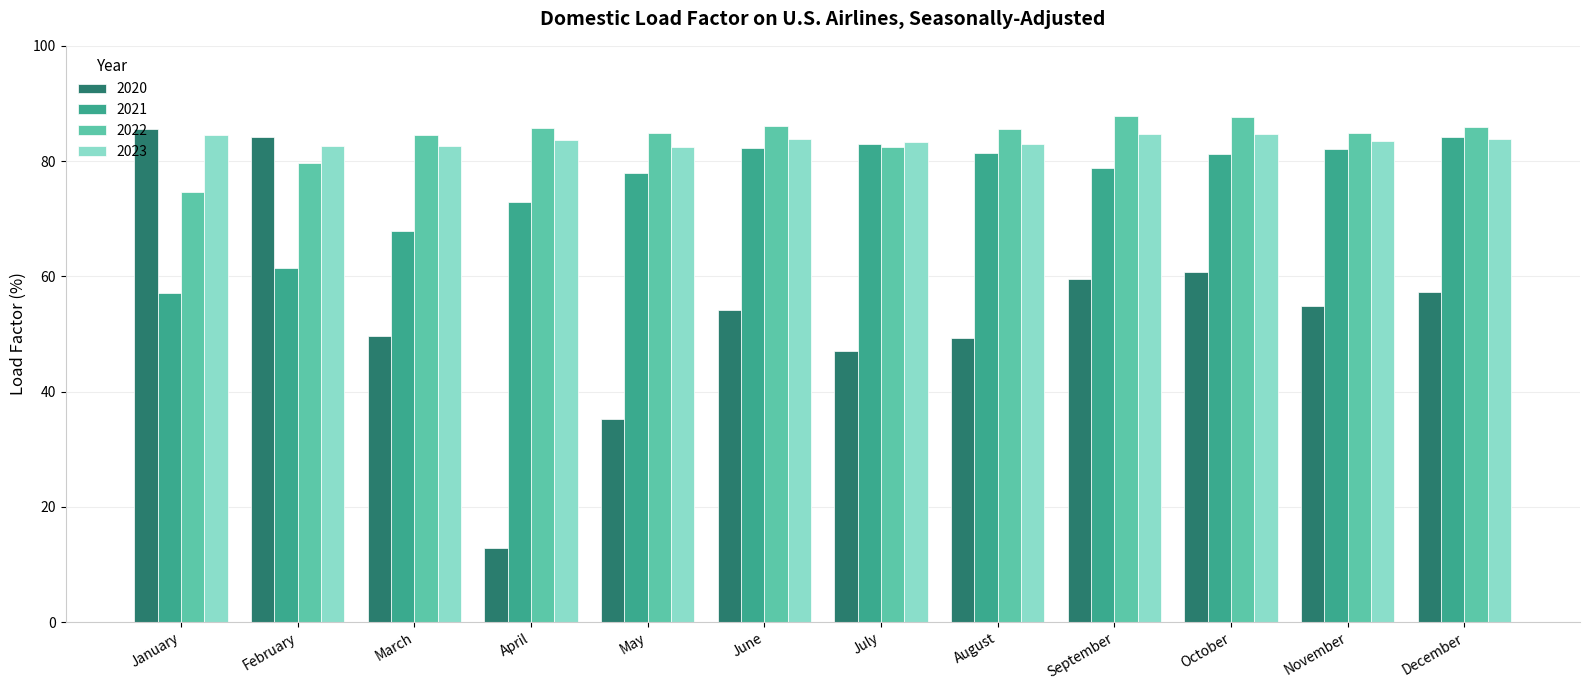

How many bars are there in total?

48